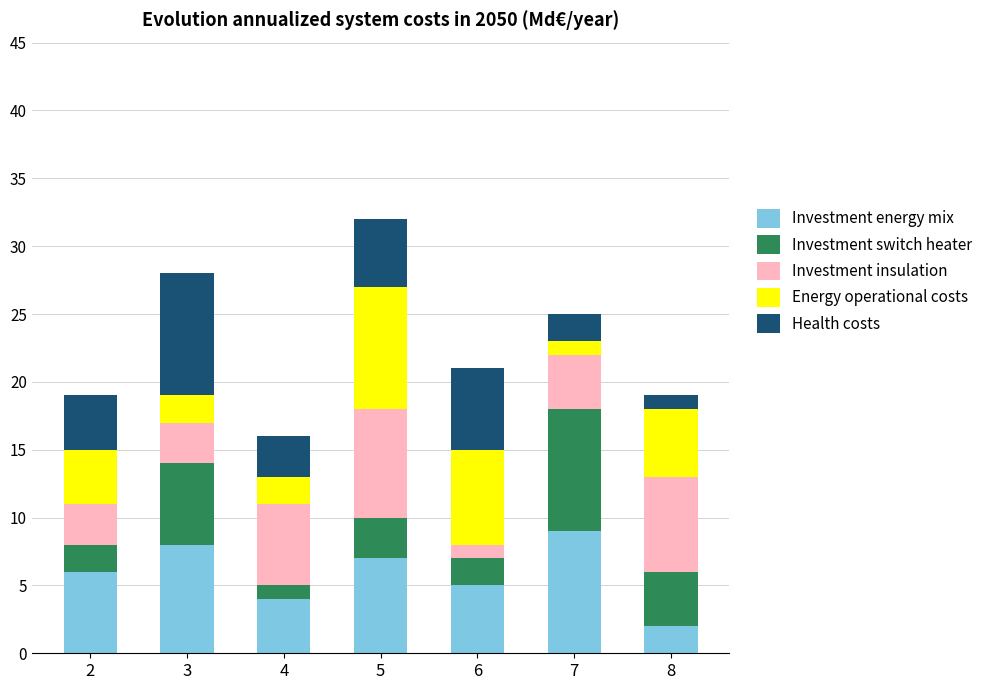

At which label does Investment energy mix reach its peak?

7